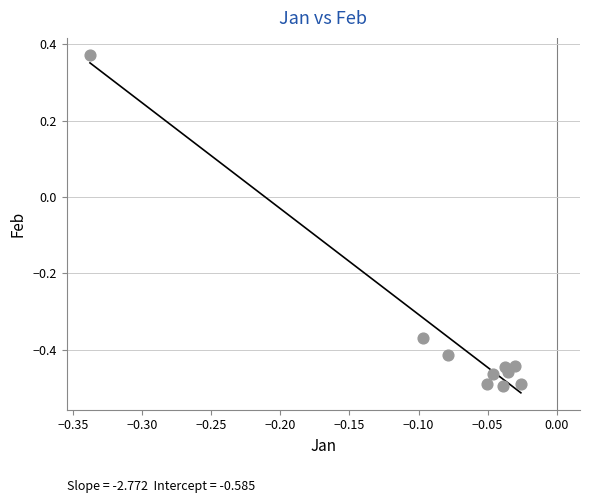

What is the range of X values (max minus min)?

0.3